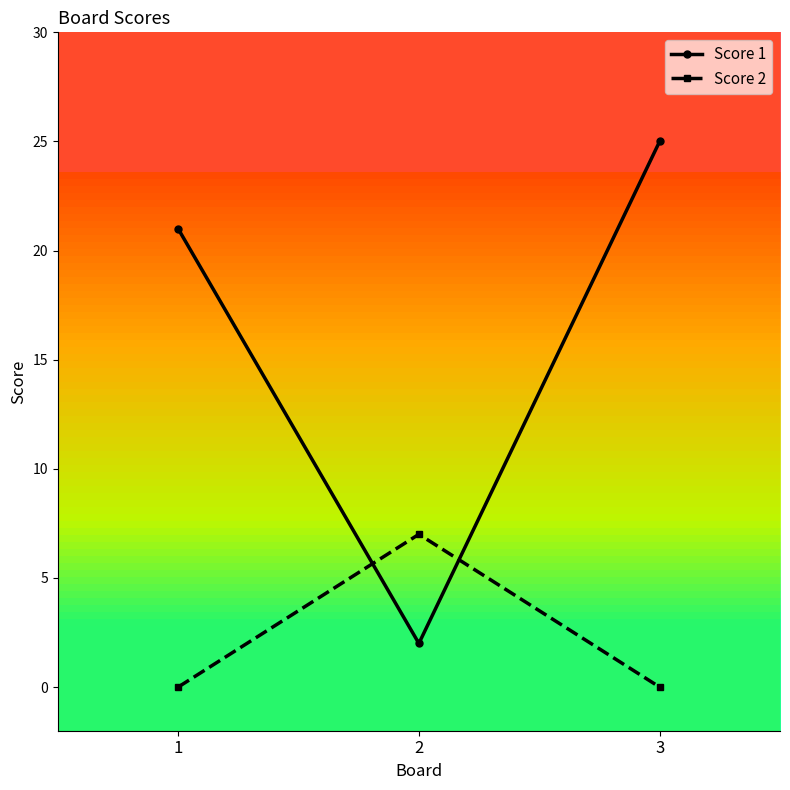

What is the spread (max minus min) of values at 3?

25